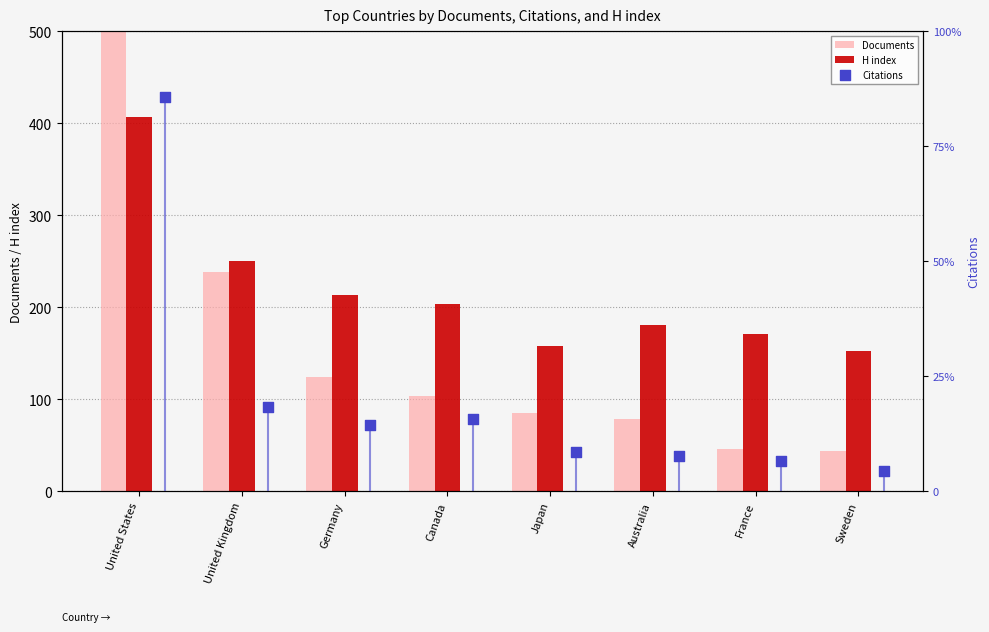

At how many categories does at least one series exceed 55751?

1